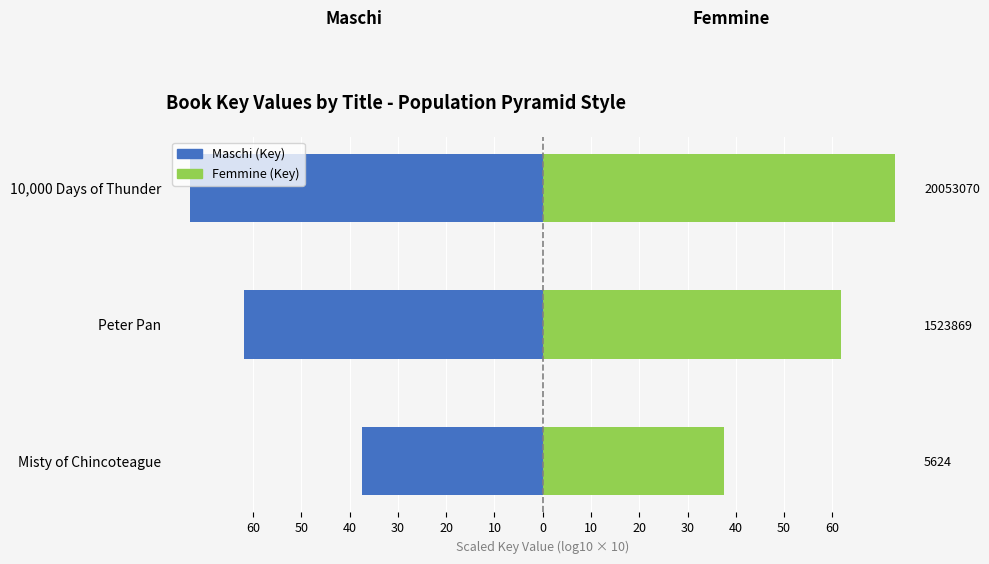

What is the value of the Maschi bar at the 1st from the left?

-37.5